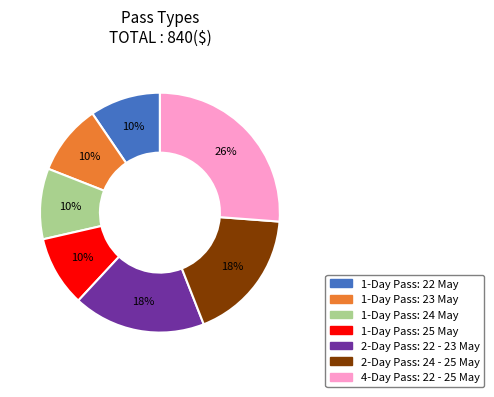

Is there any slice that represents more than half of the pie?

No